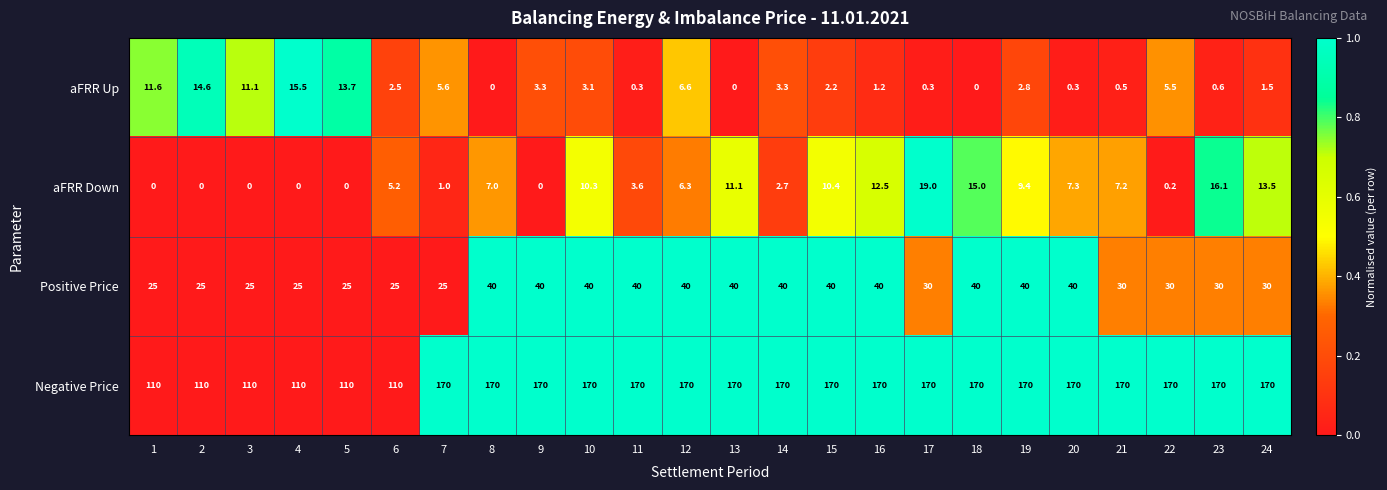

What is the sum of all aFRR Down values?

157.8